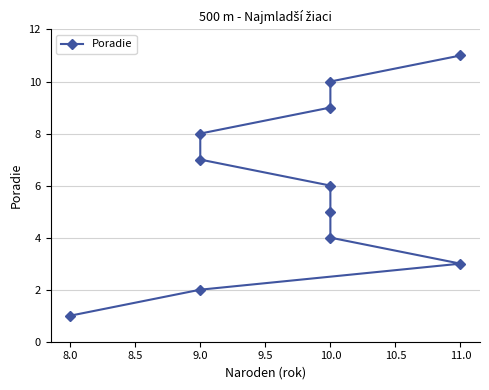

What is the sum of all values?

66